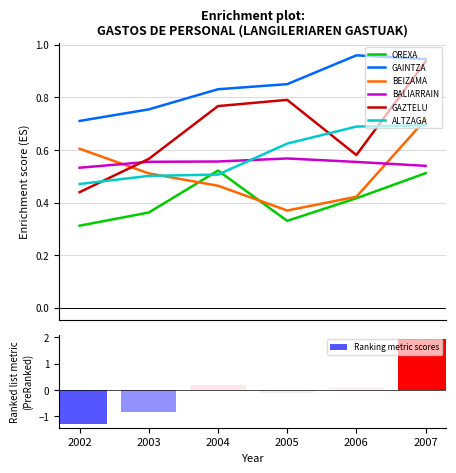

What is the value of the ALTZAGA bar at the 6th from the left?

0.7